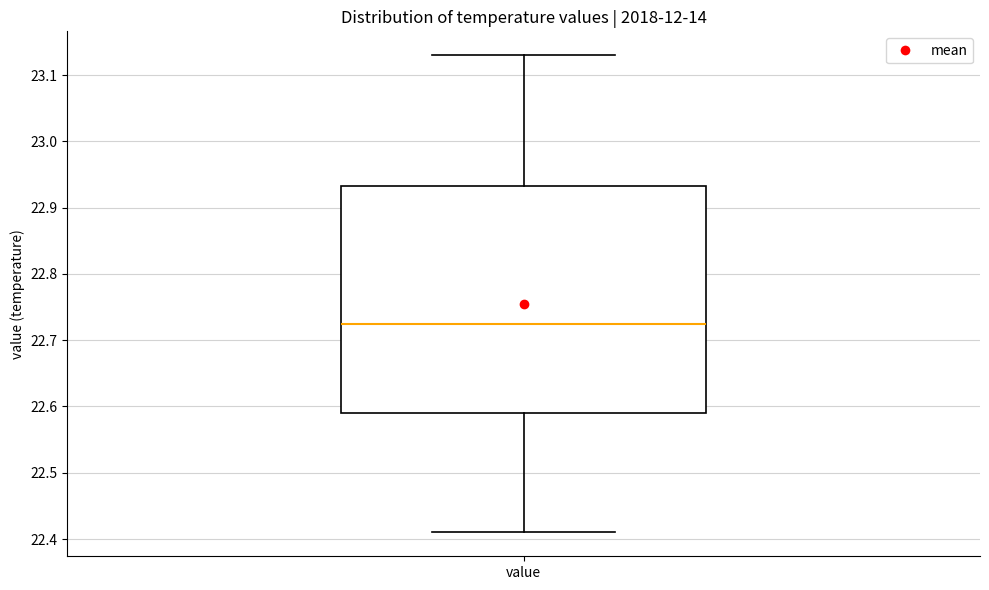

Where is the upper edge of the box for value on the y-axis? The values are not printed on the chart, so give them approximately, as read against the axis.

22.93